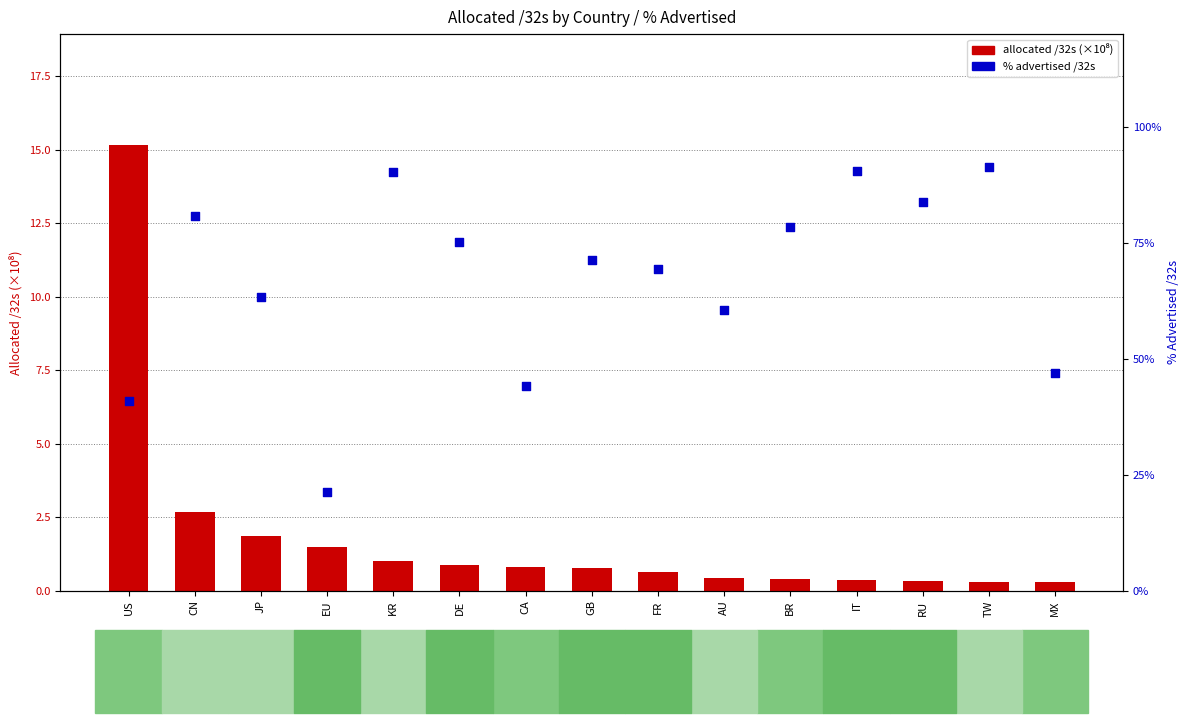

At how many categories does at least one series exceed 23?

14